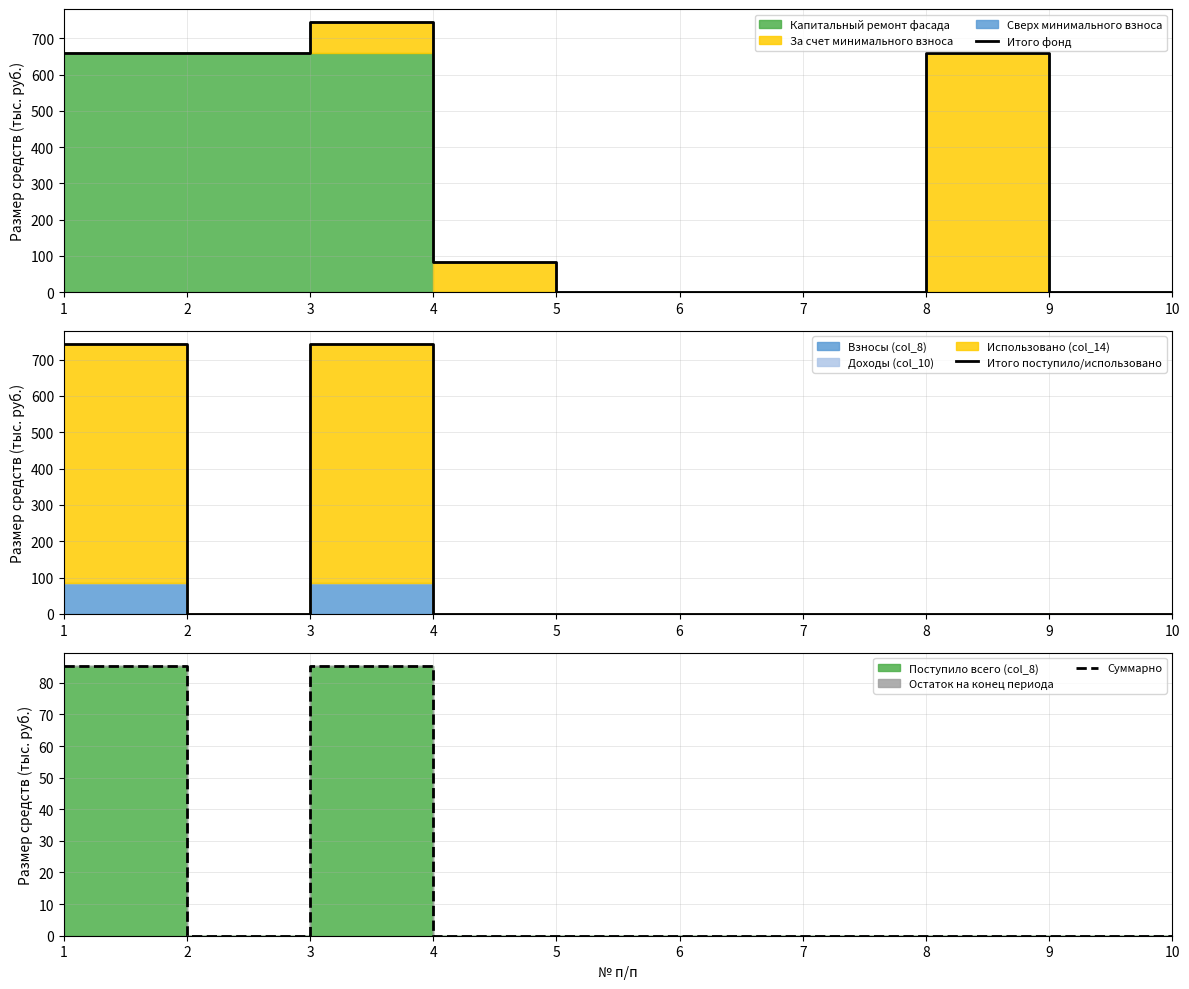

At which category is the sum across all series the highest?

3